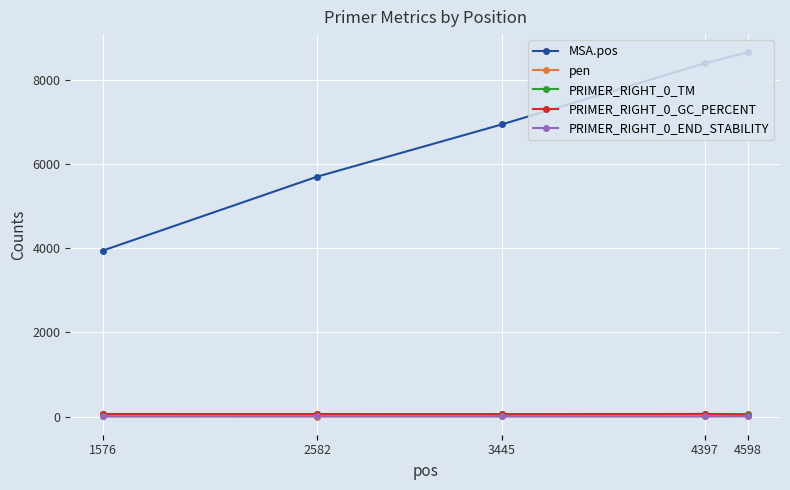

Which label corresponds to the largest value in the chart?

4598